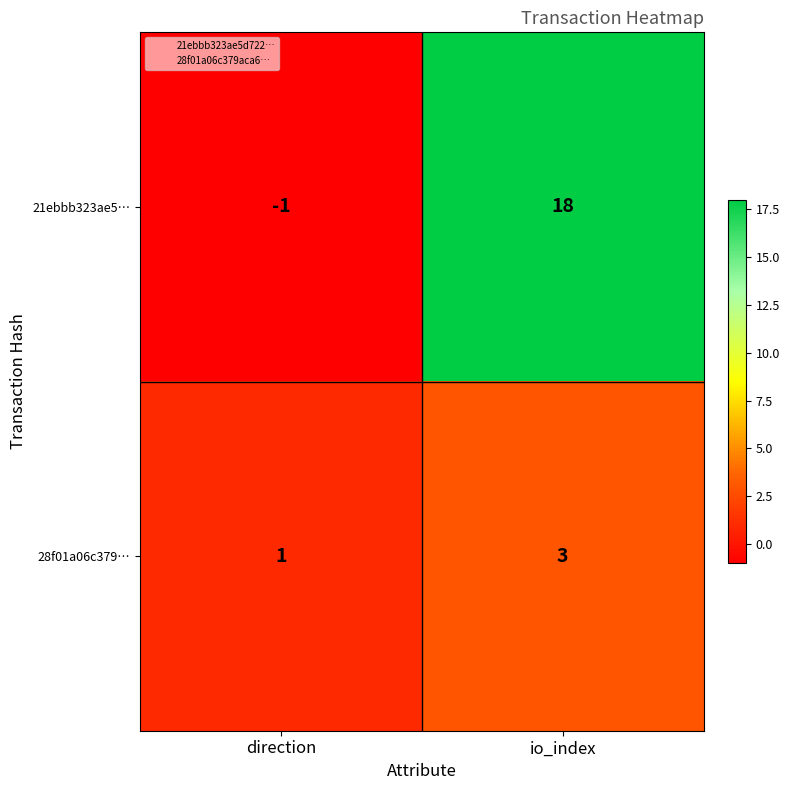

Is the value of 28f01a06c379… at io_index greater than the value of 21ebbb323ae5… at direction?

Yes